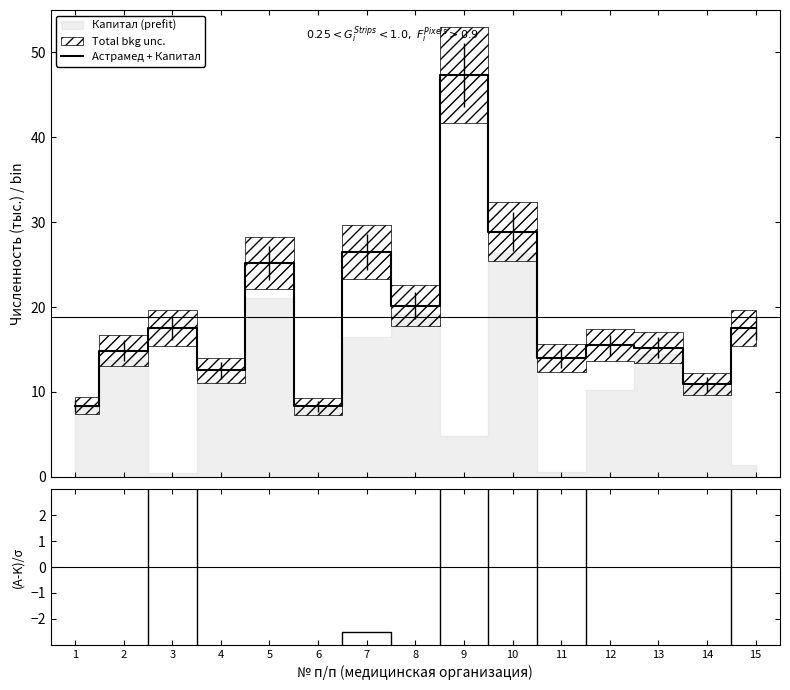

Does the chart have visible grid lines?

No